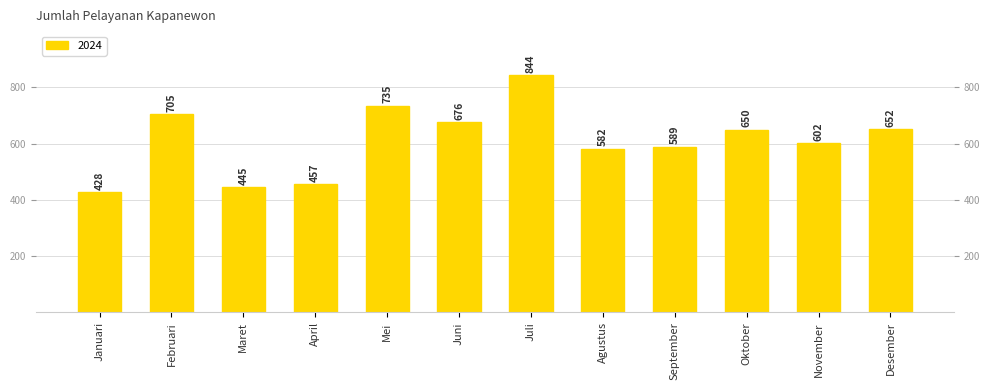

What is the greatest value displayed?

844